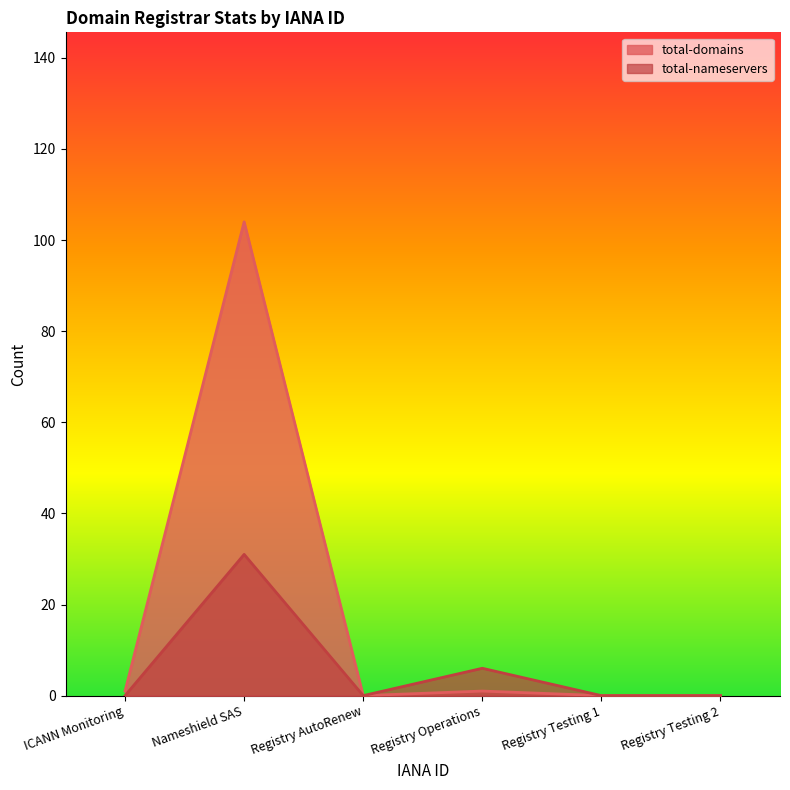

True or false: total-domains and total-nameservers cross at least once.

False